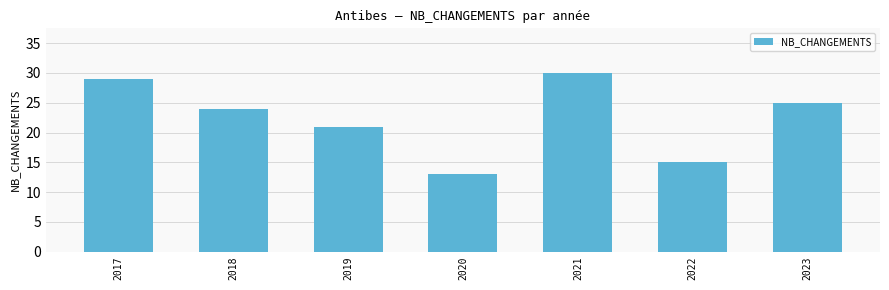

Reading right to left, transcribe all the data shown in this chart.

2023=25	2022=15	2021=30	2020=13	2019=21	2018=24	2017=29